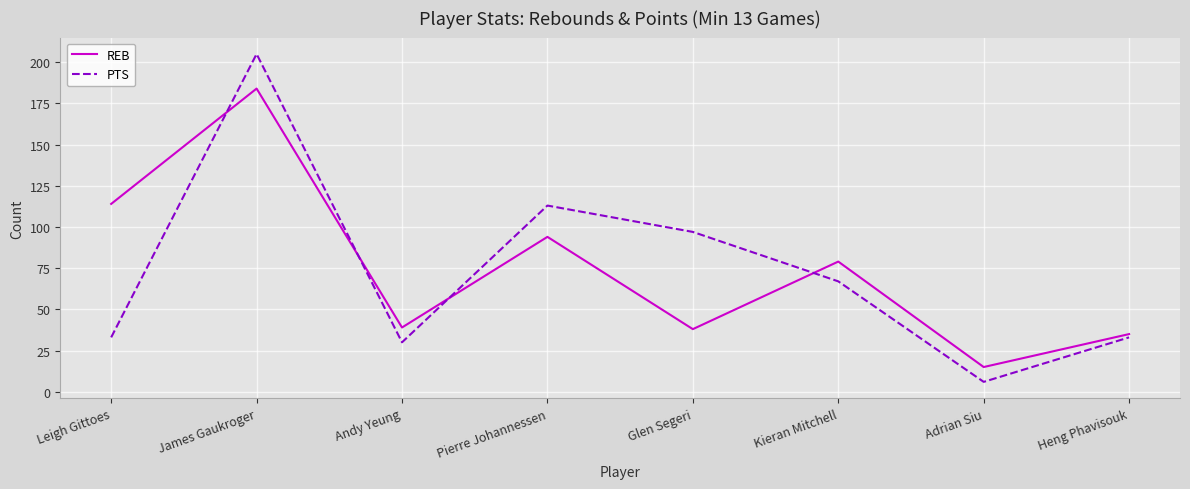

At which category does REB reach its first local valley?

Andy Yeung